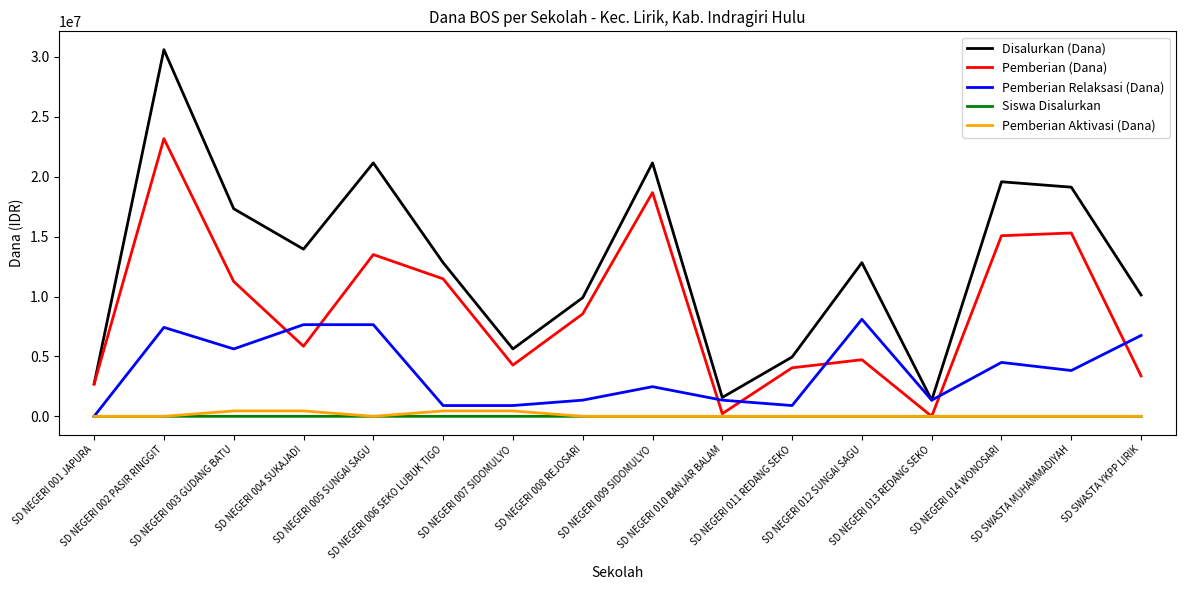

Where is the first local maximum for Pemberian (Dana)?

SD NEGERI 002 PASIR RINGGIT